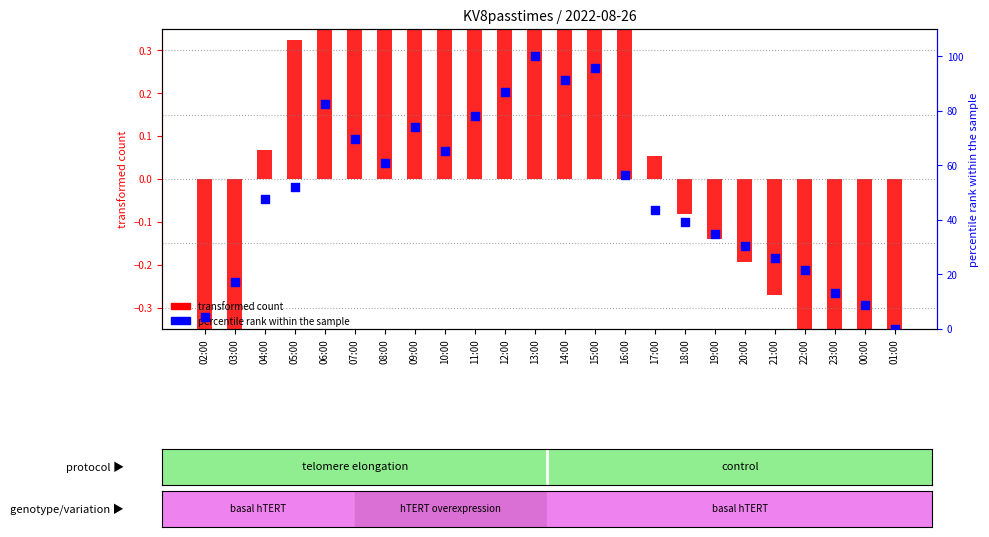

What is the total value across all series at 03:00?

16.8